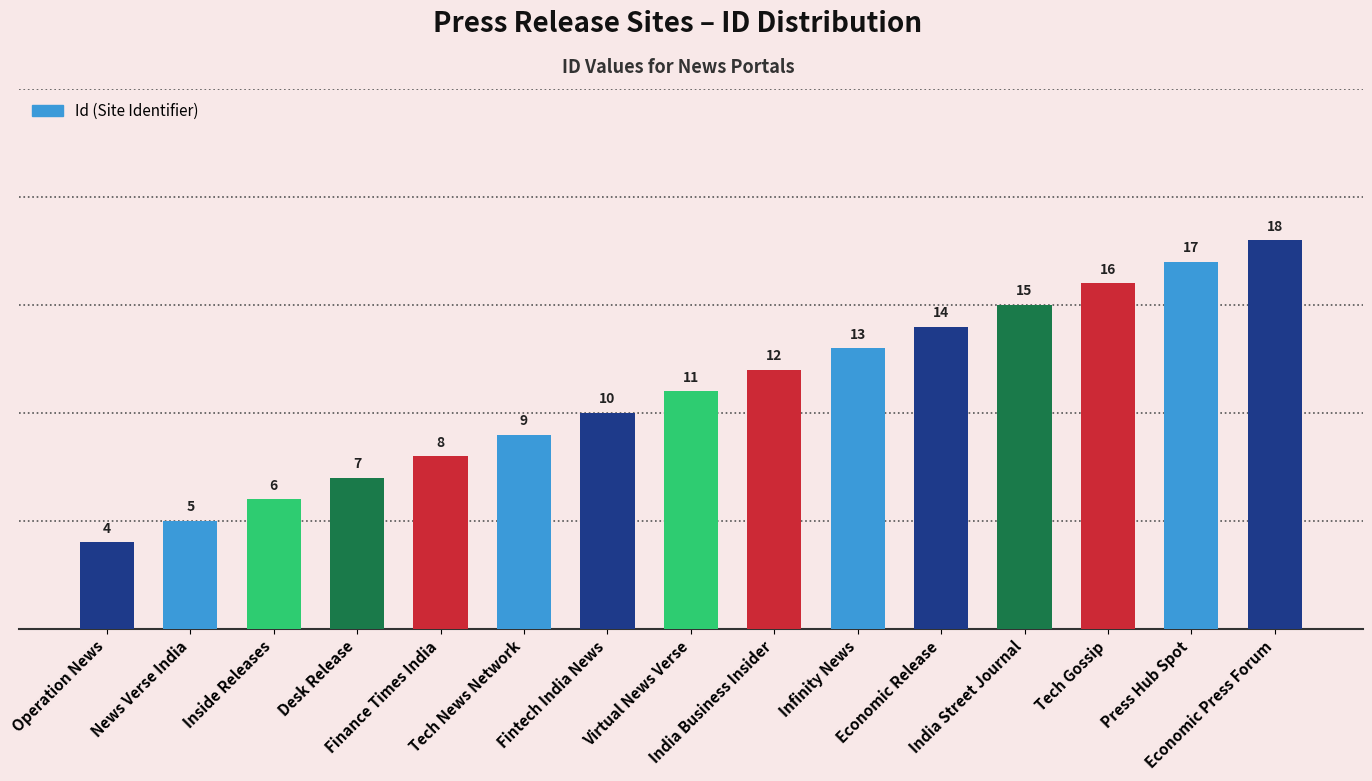

What is the difference between the maximum and minimum values?

14